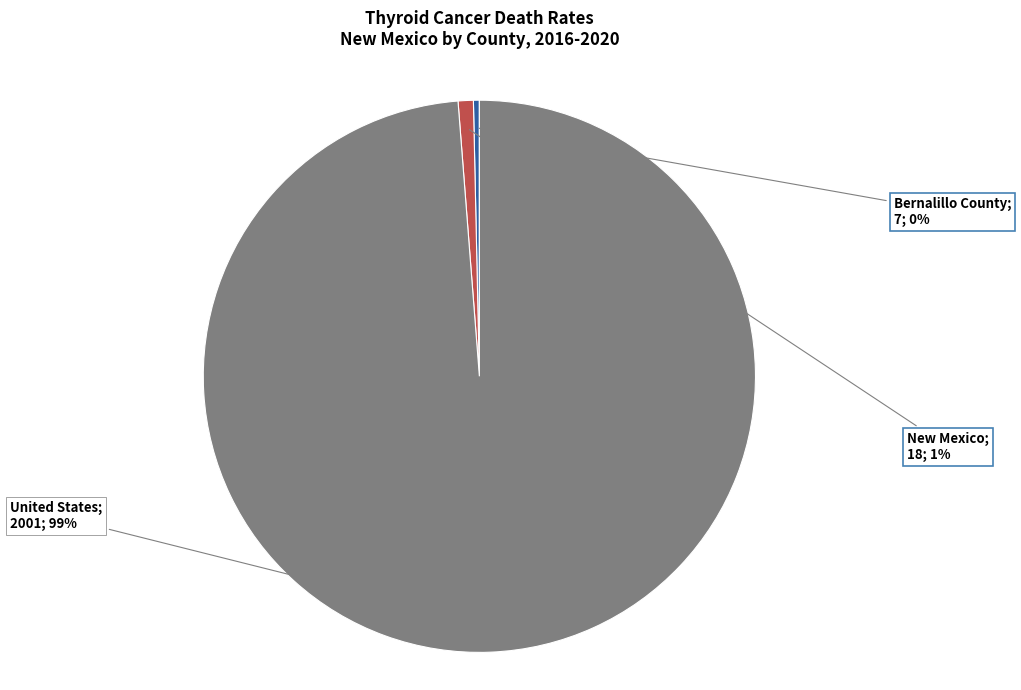

Is there a majority slice in this chart?

Yes